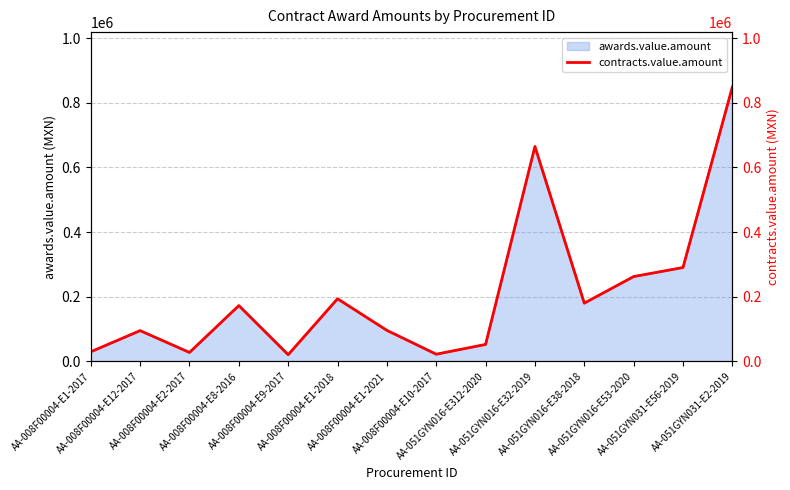

What is the change in value from AA-008F00004-E1-2017 to AA-008F00004-E2-2017?

-2080.0